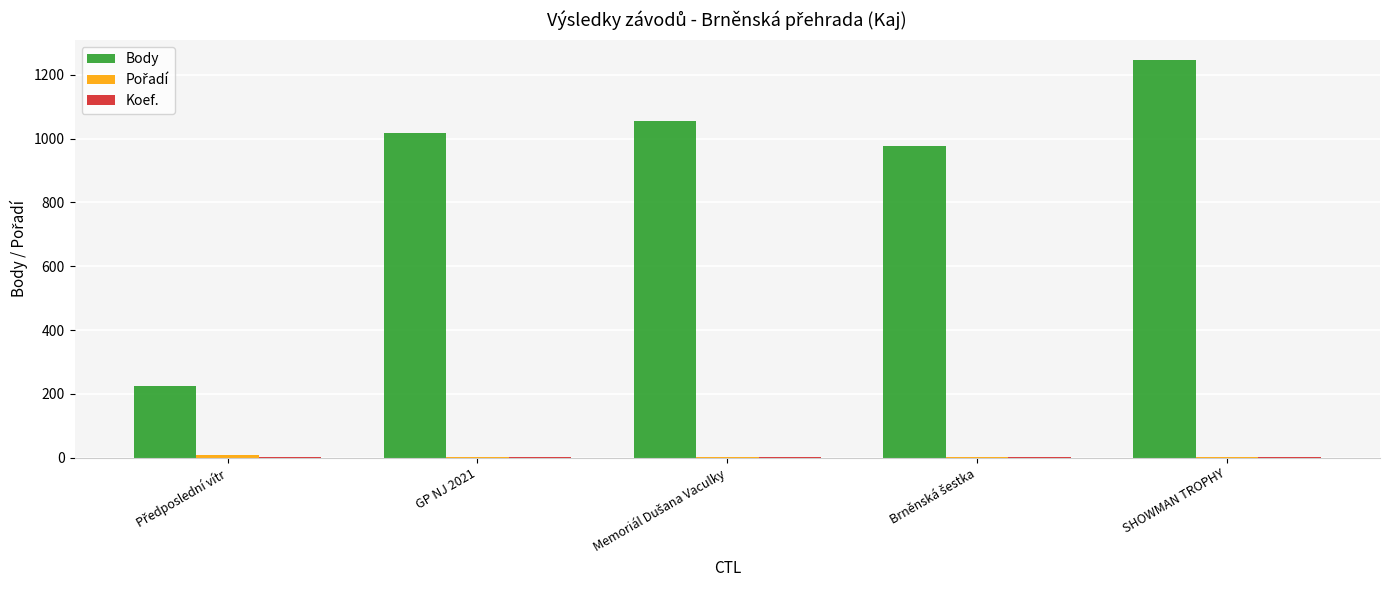

Are the bars grouped side by side (vs. stacked)?

Yes